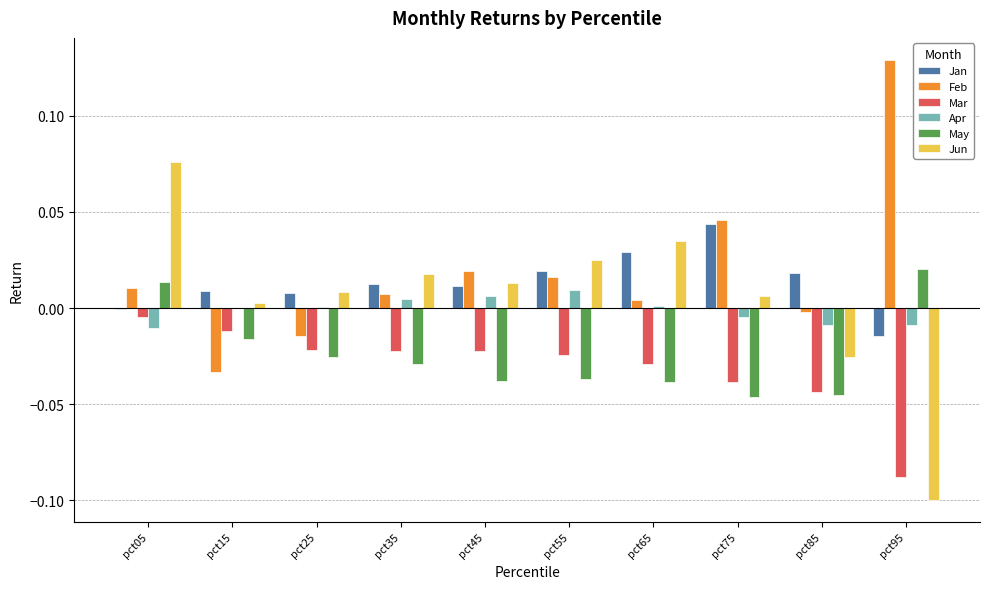

Between pct05 and pct55, which series saw the biggest shift?

May